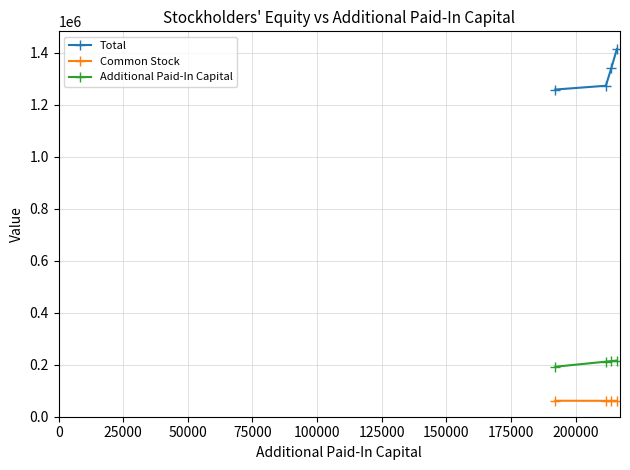

What is the value of the Additional Paid-In Capital point at the 3rd from the left?

213809